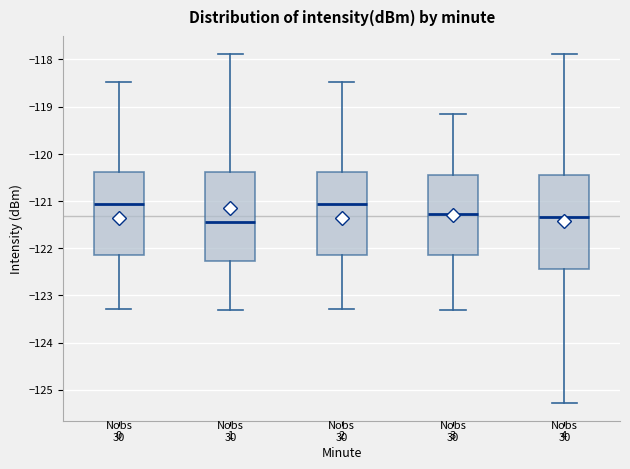

Reading left to right, read every box against the y-axis: the position of its median line, the range the box covers, and the ends of its whiskers. The values are not printed on the chart, so give them approximately, as read against the axis.

0: median -121.1, box -122.1 to -120.4, whiskers -123.3 to -118.5
1: median -121.4, box -122.3 to -120.4, whiskers -123.3 to -117.9
2: median -121.1, box -122.1 to -120.4, whiskers -123.3 to -118.5
3: median -121.3, box -122.1 to -120.5, whiskers -123.3 to -119.2
4: median -121.3, box -122.4 to -120.5, whiskers -125.3 to -117.9